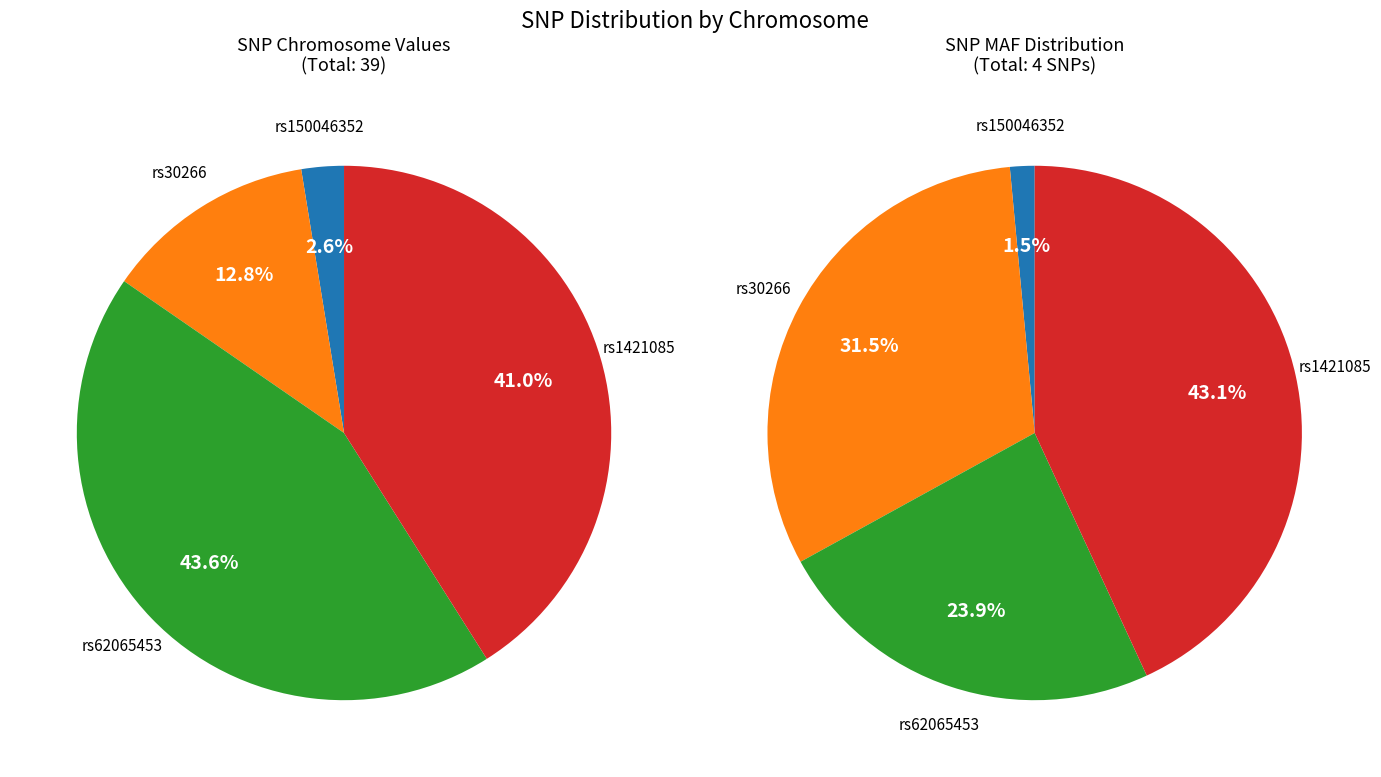

What is the change in value from rs62065453 to rs1421085?

-1